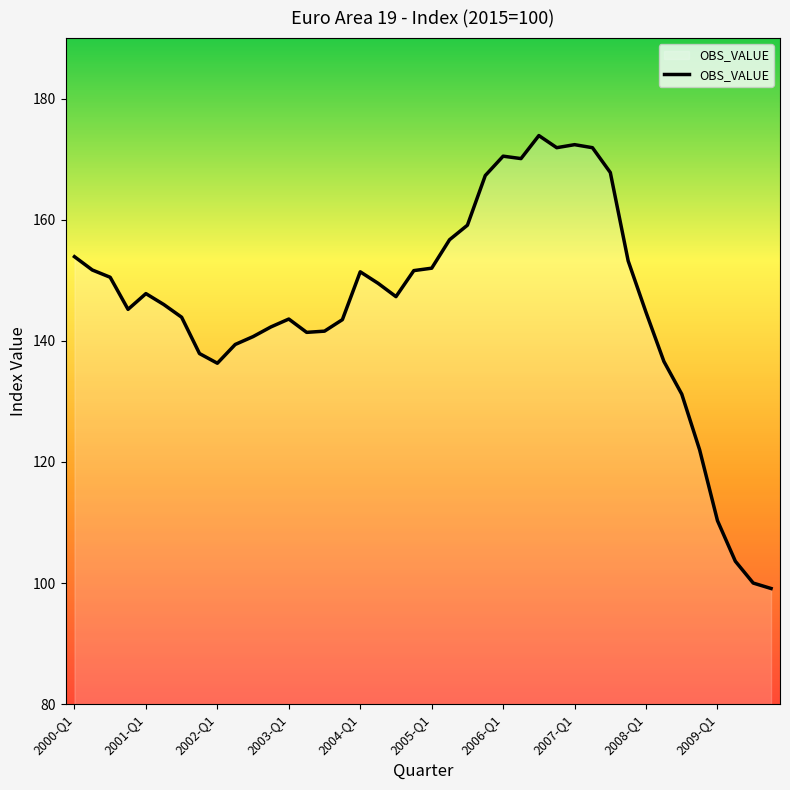

What is the maximum value shown in the chart?

173.9